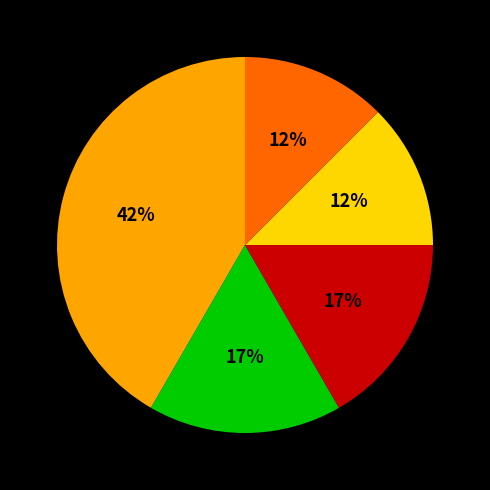

How many slices are in this pie chart?

5